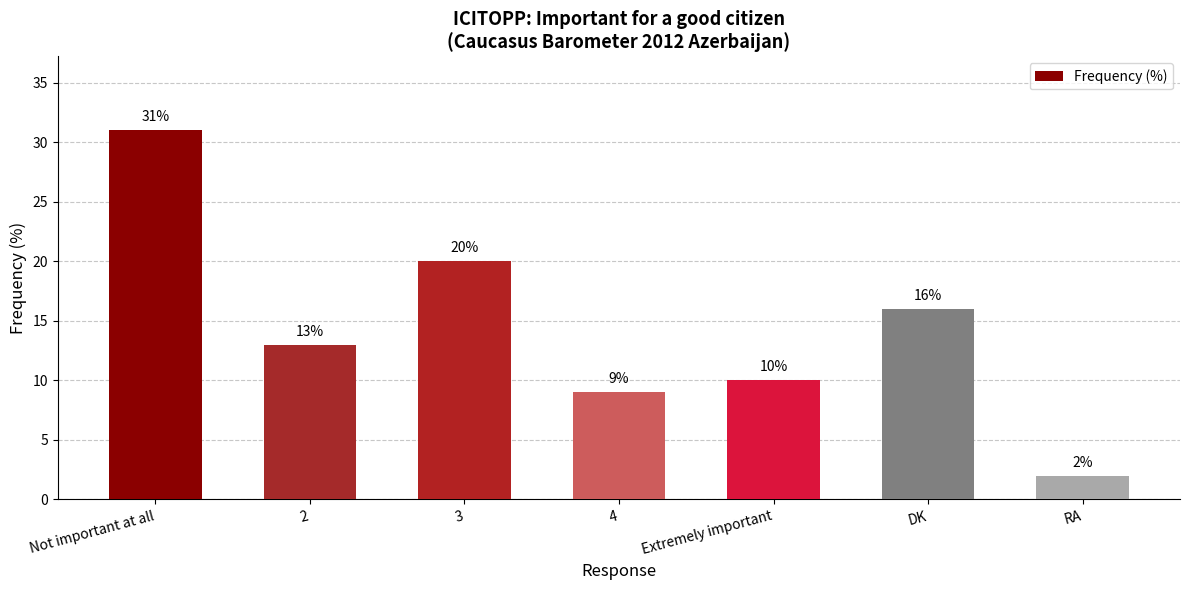

How many data points are less than 13?

3